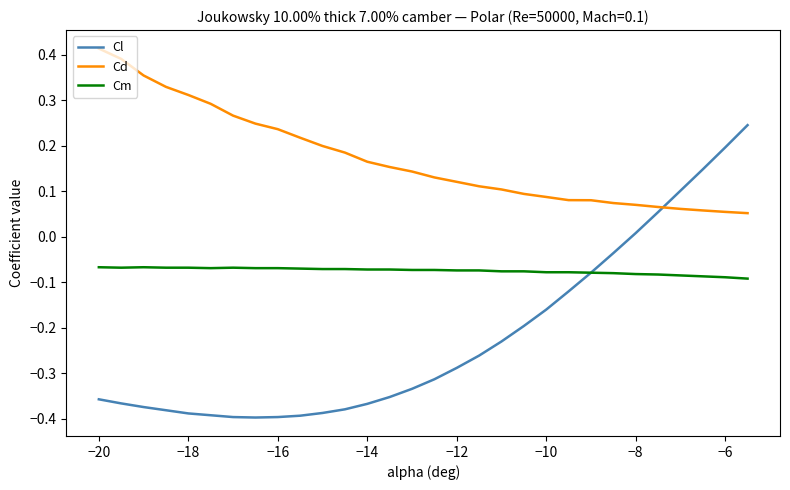

Which series has the widest spread of values?

Cl